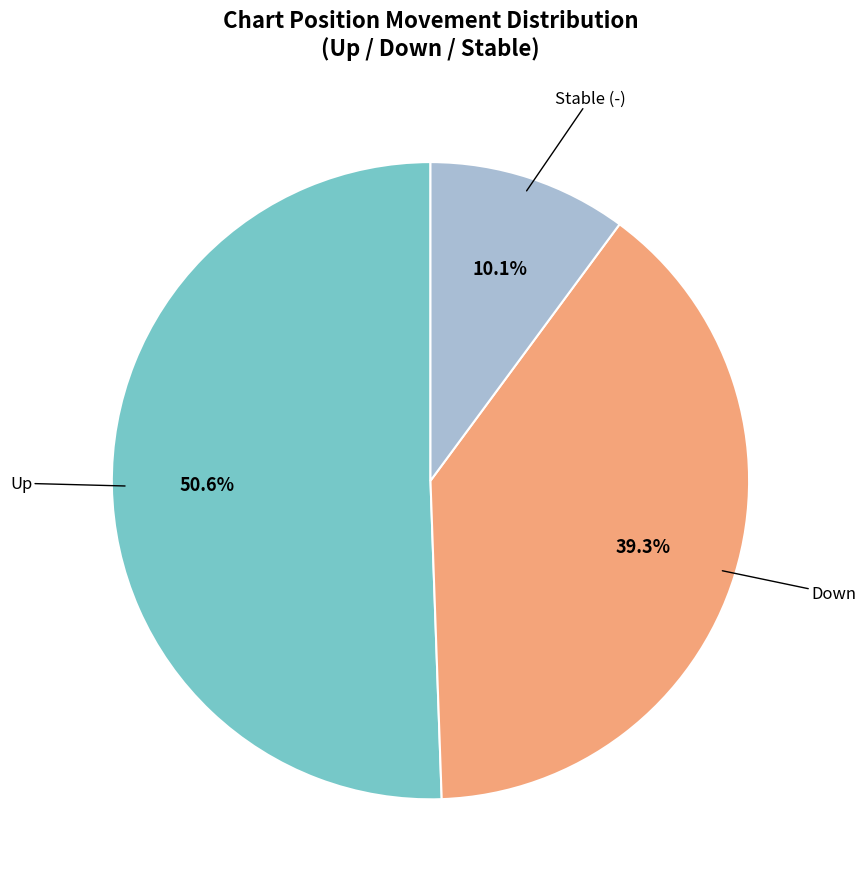

Is there any slice that represents more than half of the pie?

Yes